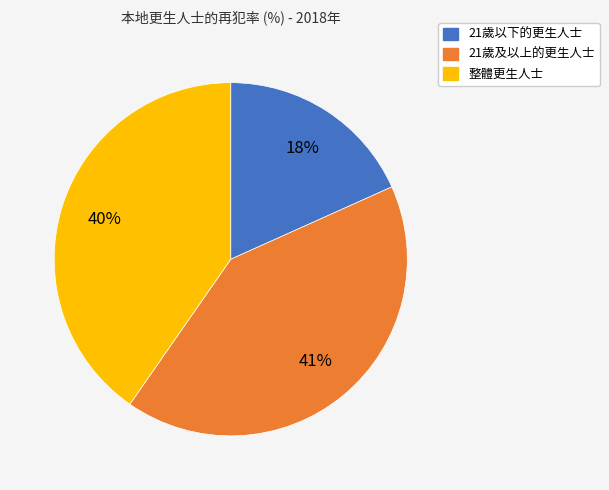

How many segments does this pie chart have?

3